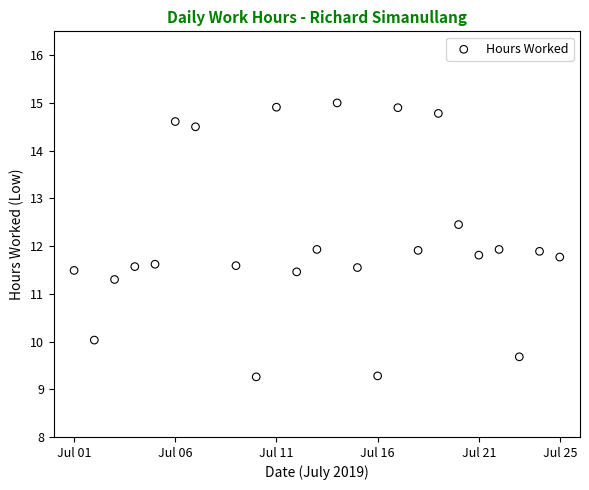

What is the range of X values (max minus min)?

24.0